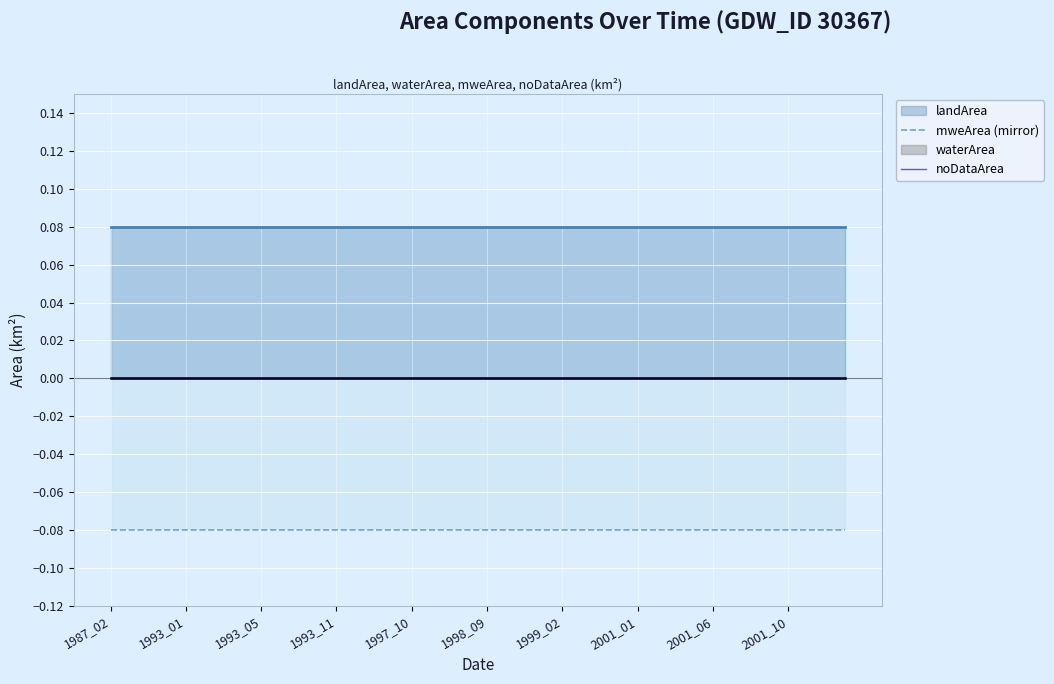

What is the difference between the highest and lowest values at 38?

0.1